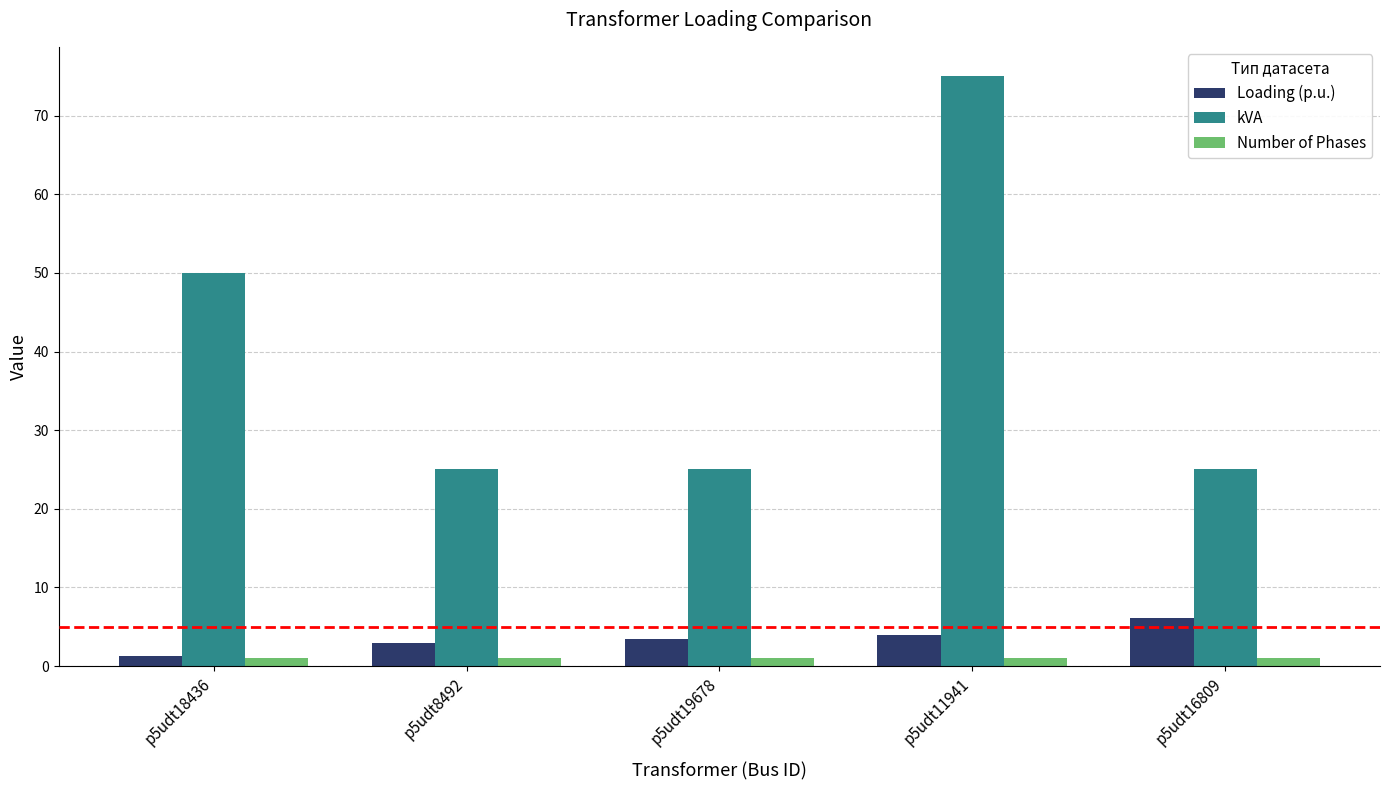

How many bars are there in each group?

3